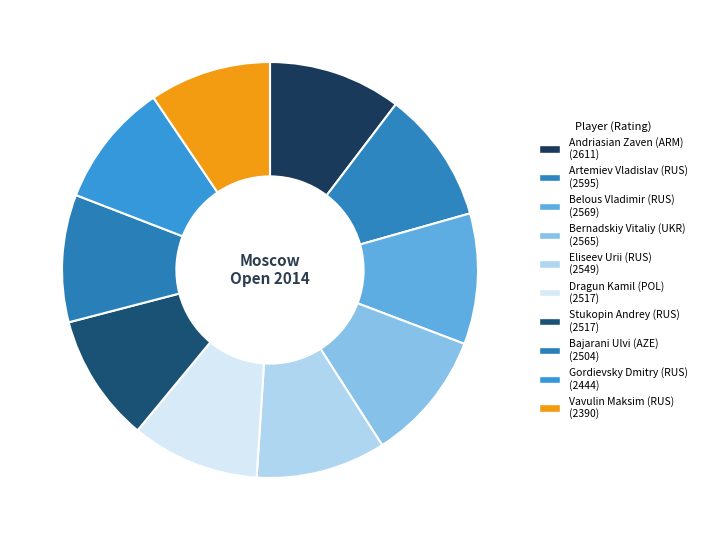

Count the number of slices in the pie.

10